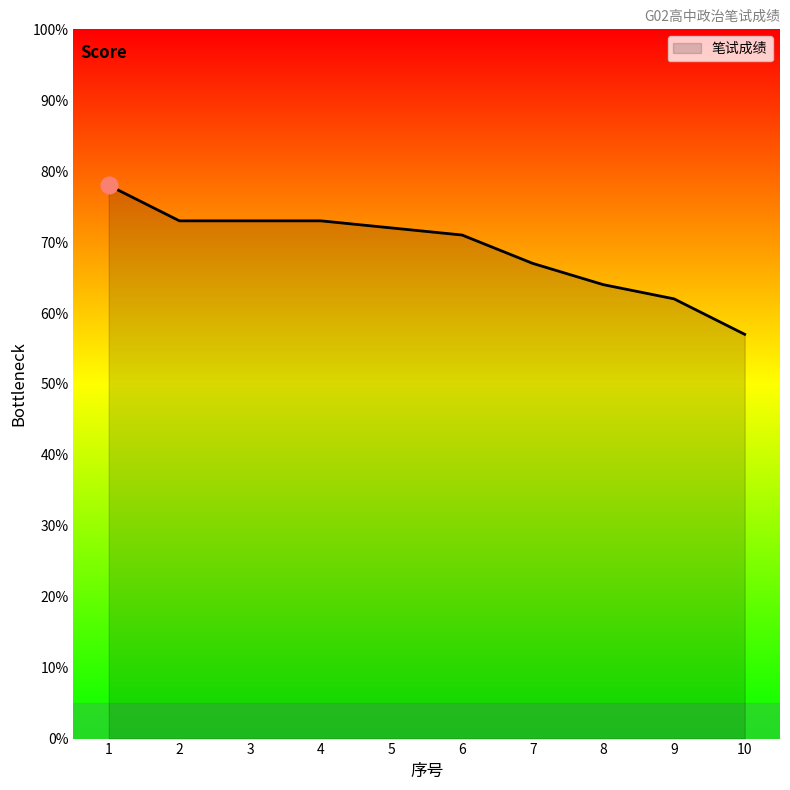

What is the average value?

69